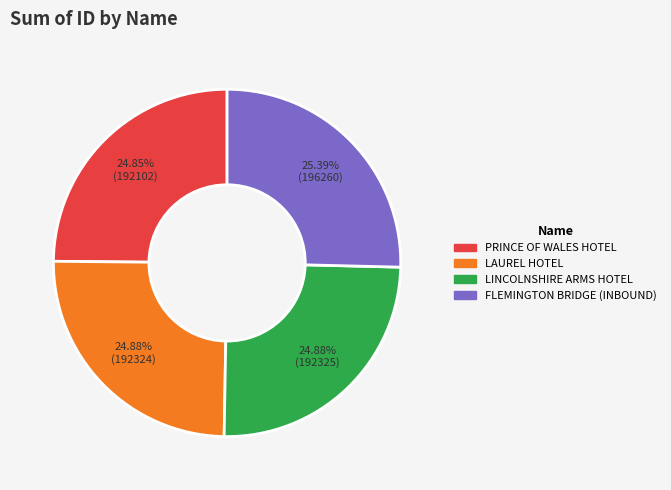

How many segments does this pie chart have?

4